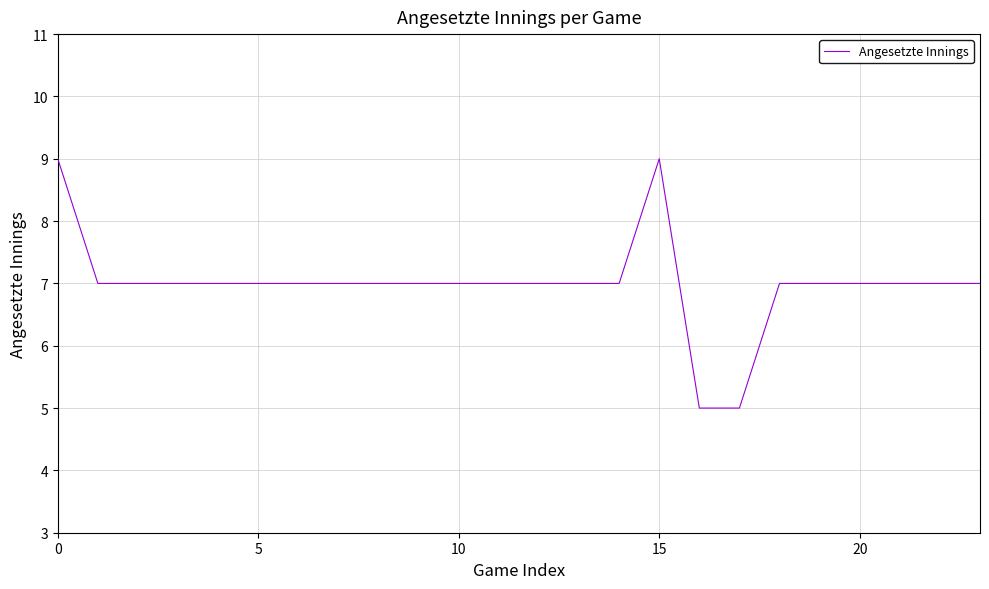

What is the difference between the maximum and minimum values?

4